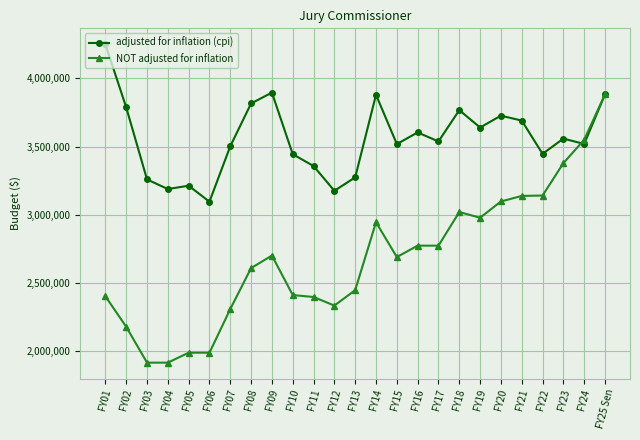

What position from the left is FY03?

3